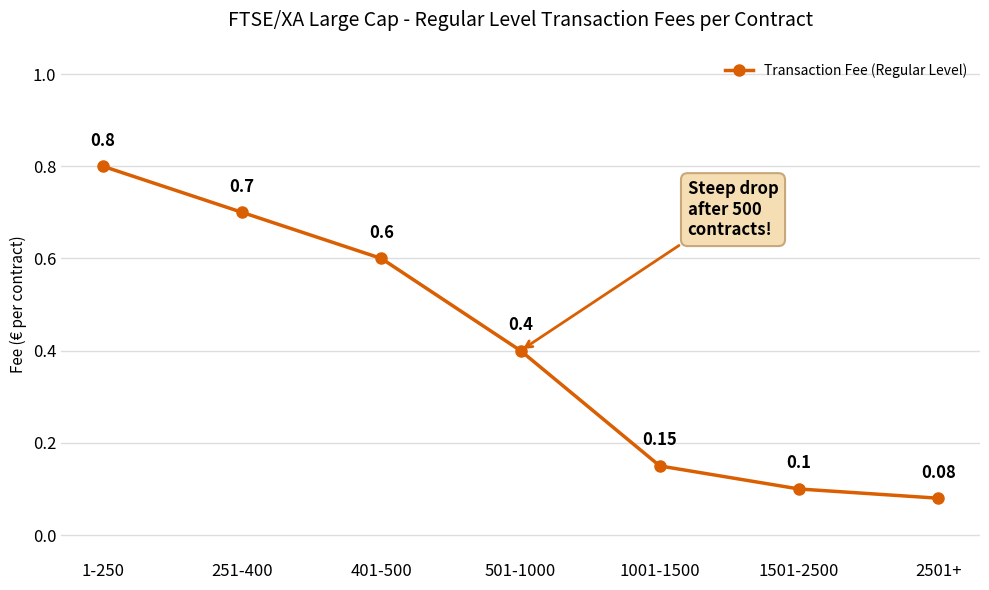

How many lines are shown in the chart?

1